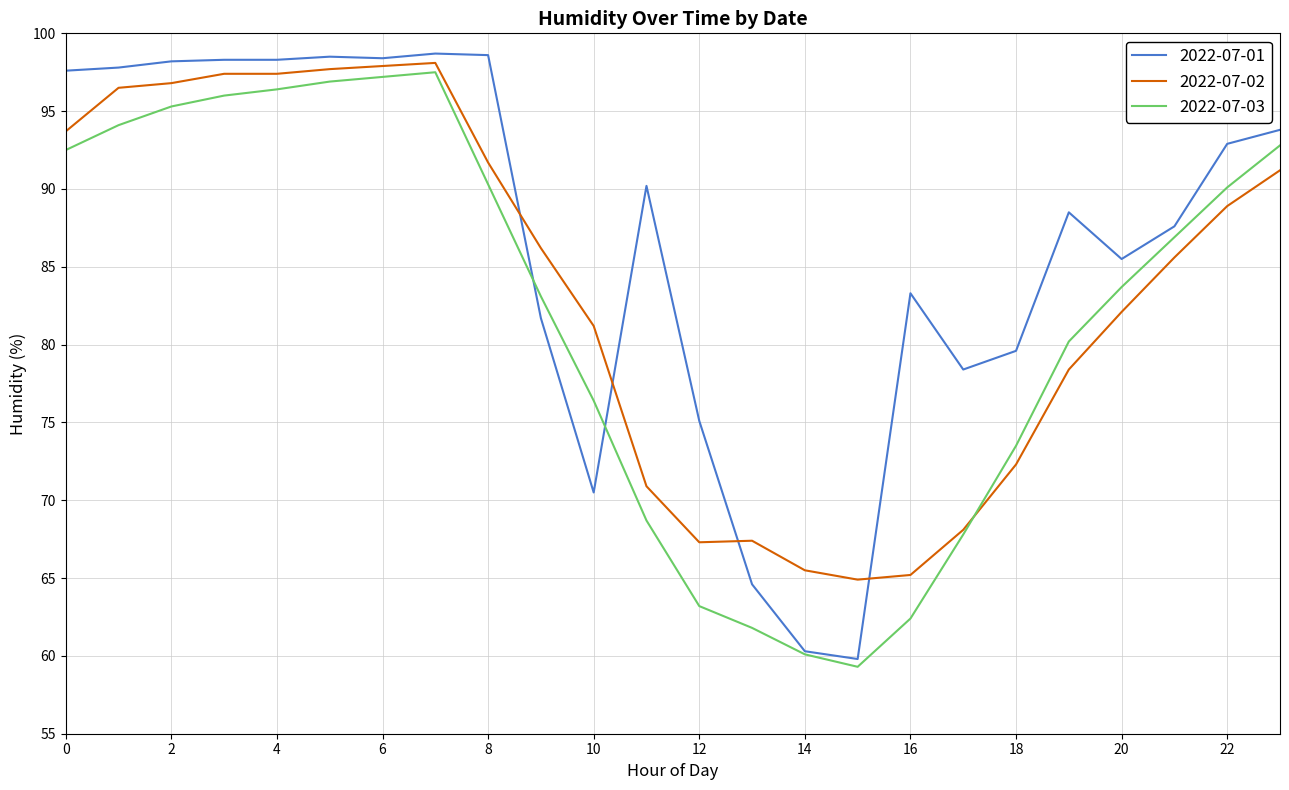

Rank the series by their average value, from highest to lowest.

2022-07-01, 2022-07-02, 2022-07-03